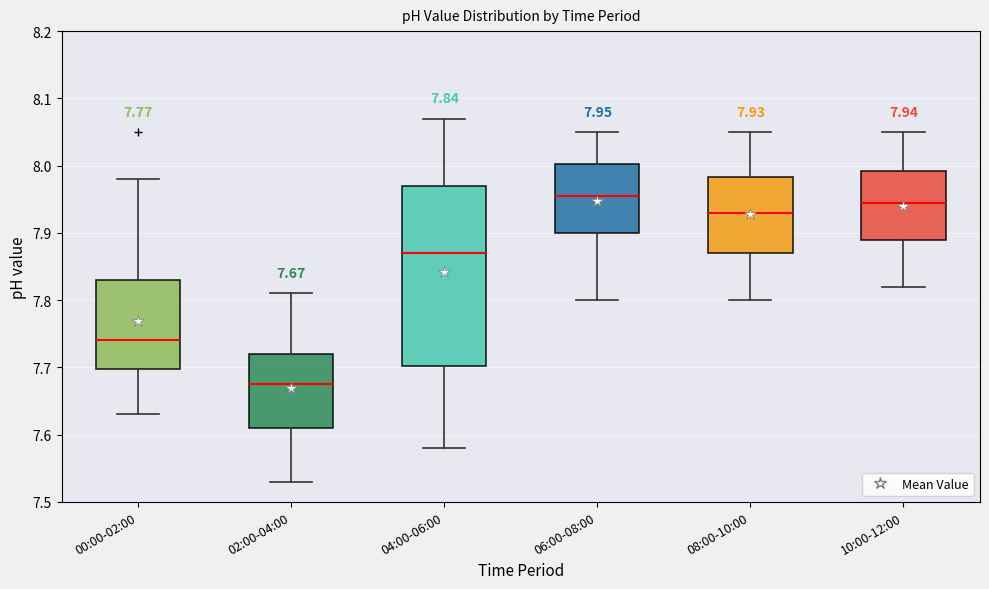

Which box's median line is the lowest?

02:00-04:00